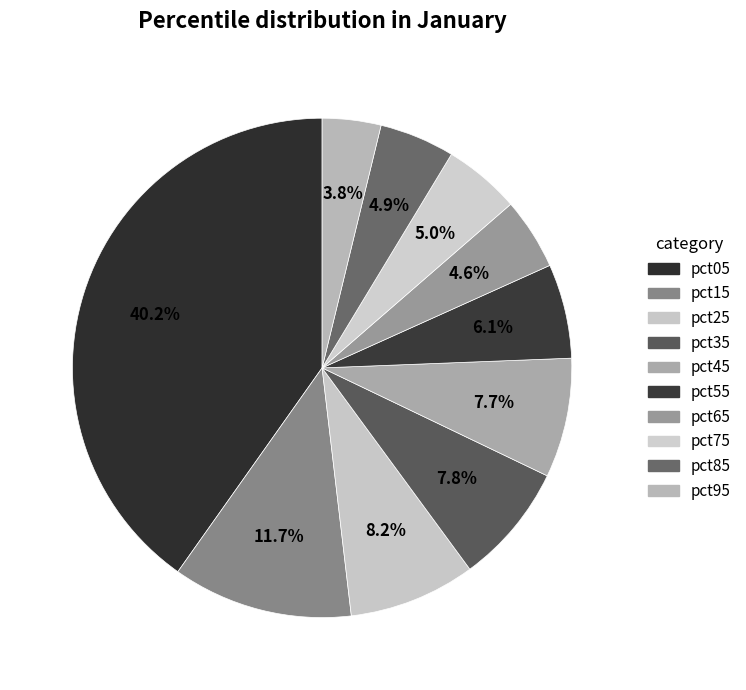

What is the total percentage of pct65 and pct95?

8.4%